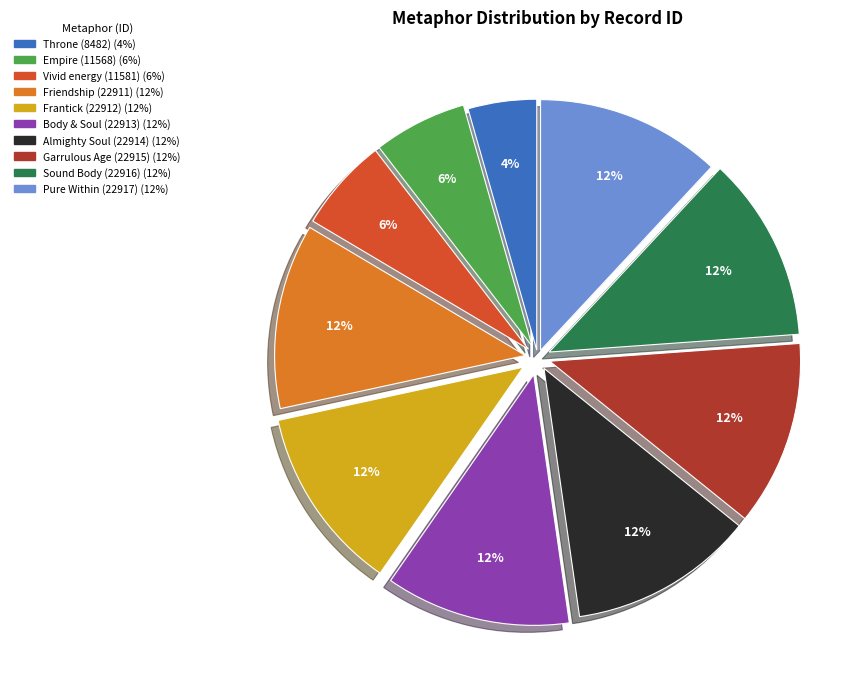

To the nearest percent, what is the average slice percentage?

10%